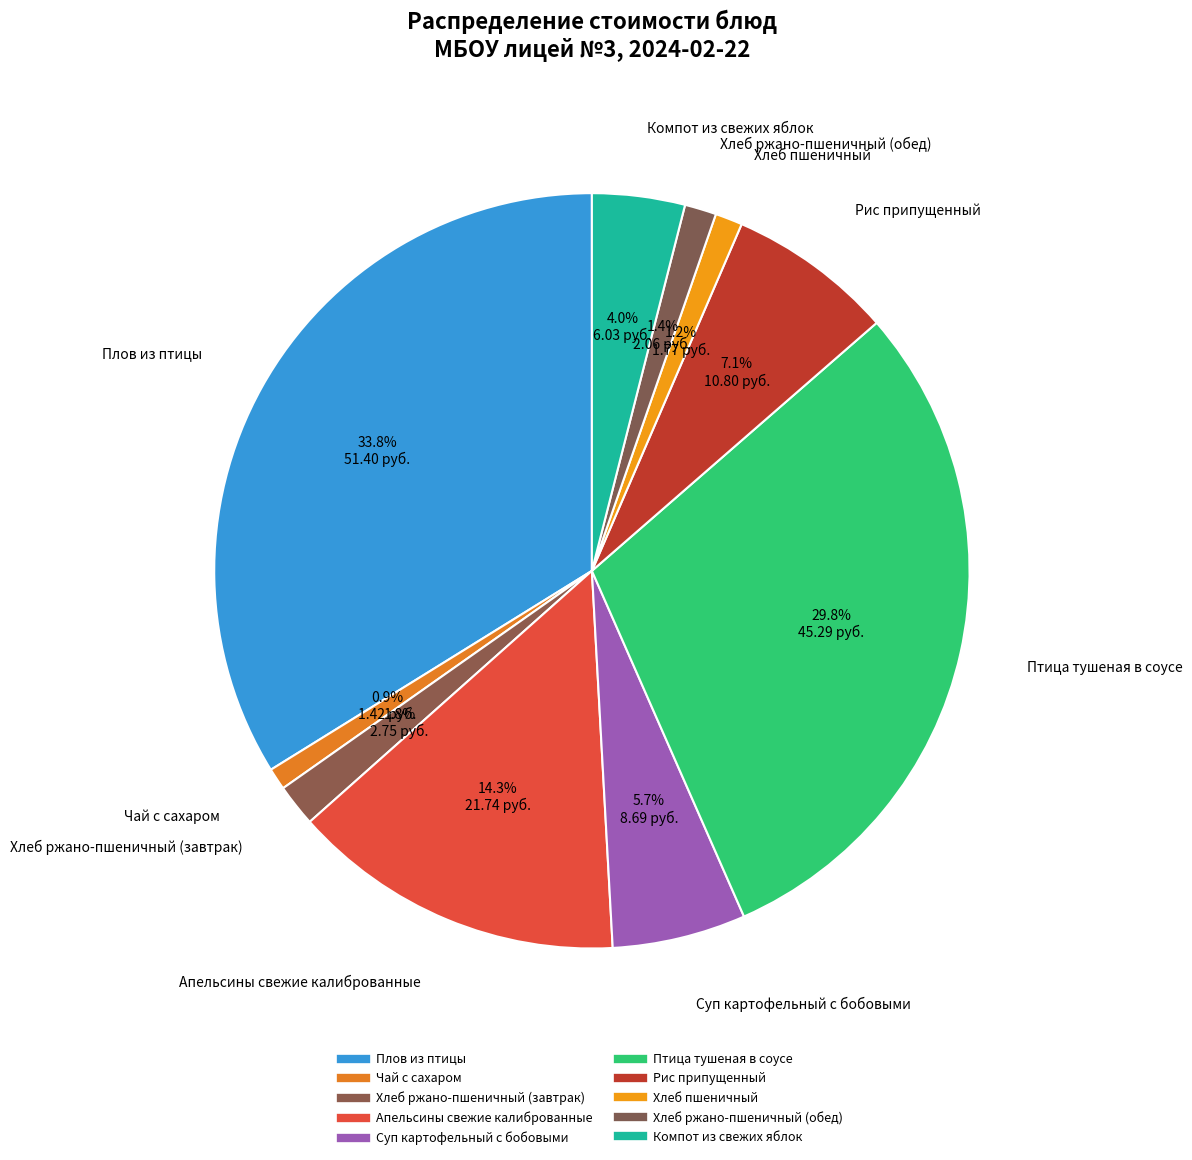

Is there any slice that represents more than half of the pie?

No